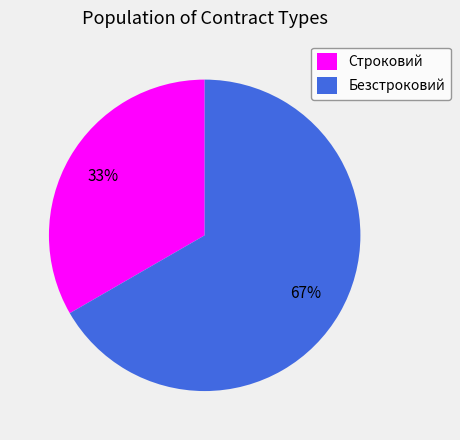

Is it true that Безстроковий is 59% of the pie?

False